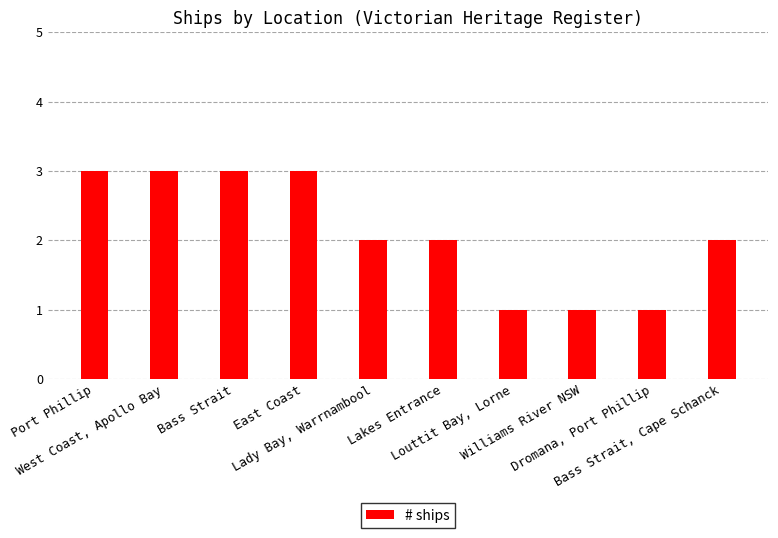

What is the difference between the maximum and minimum values?

2